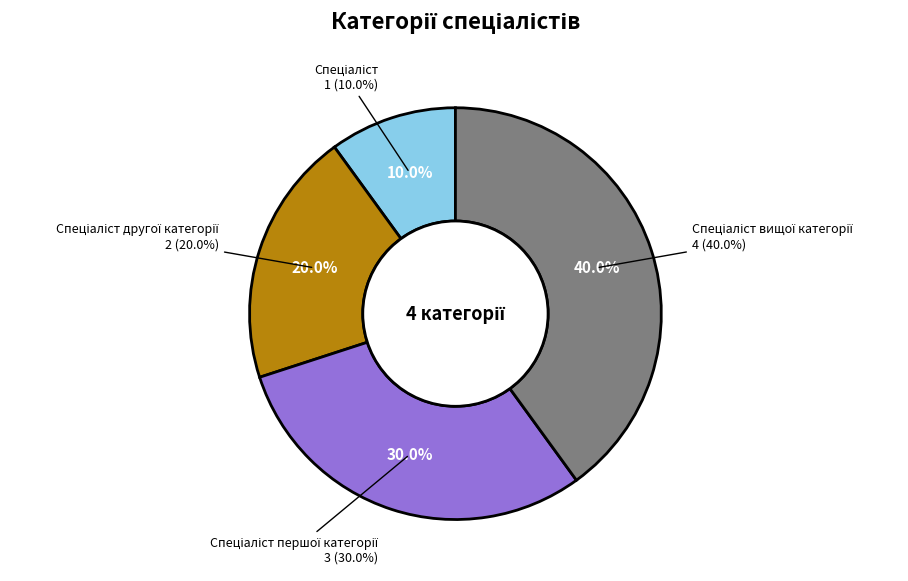

The Спеціаліст другої категорії slice represents 33% of the pie. True or false?

False